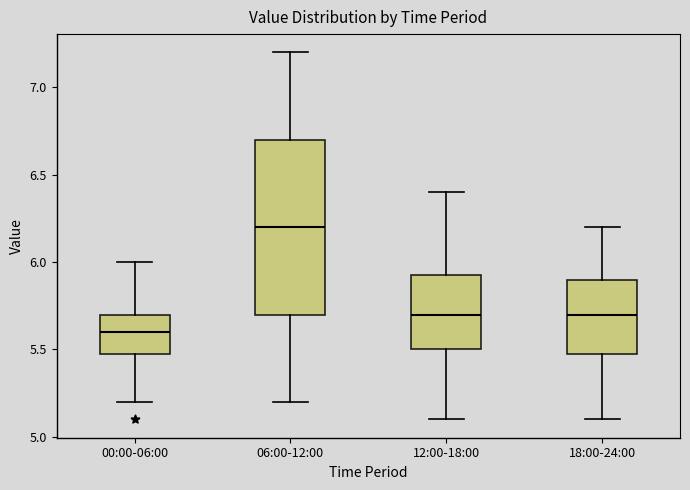

Which box is the tallest, from its lower edge to its upper edge?

06:00-12:00